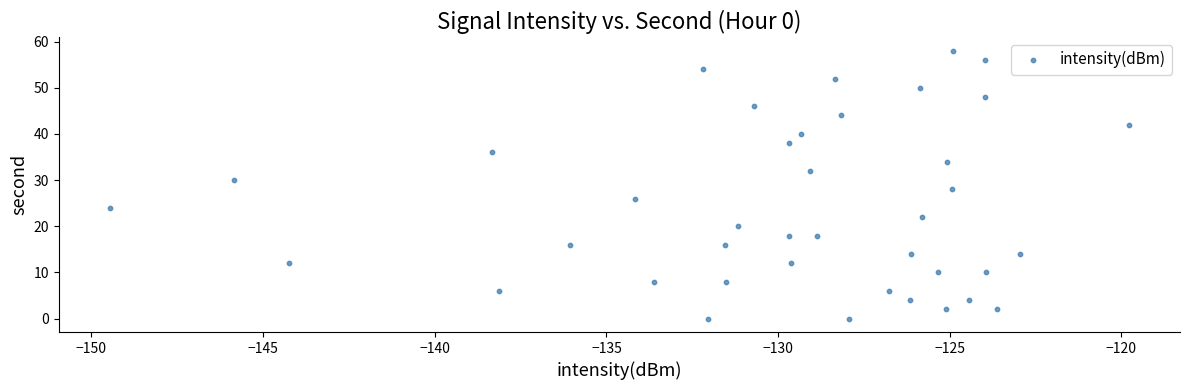

What is the range of Y values (max minus min)?

58